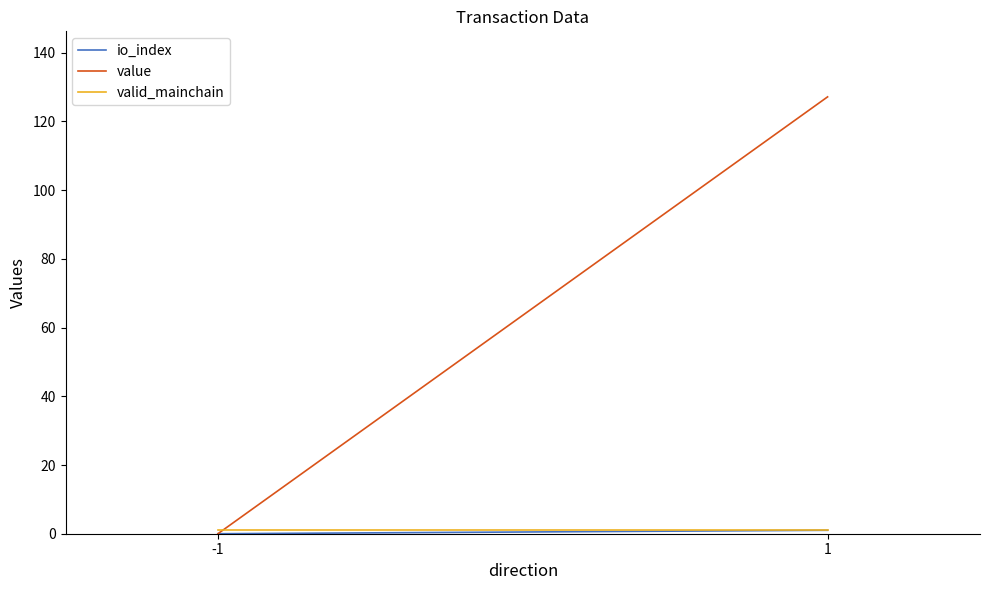

Which category has the lowest value in the value series?

-1